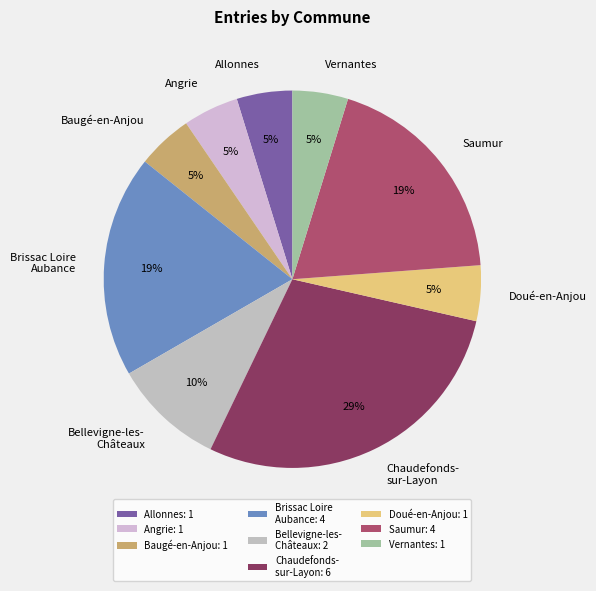

To the nearest percent, what portion does Saumur represent?

19%